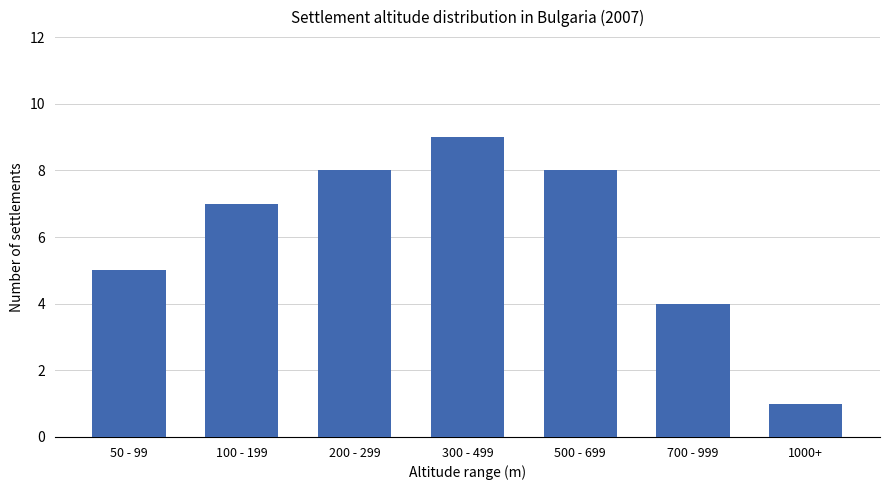

What value does the data have at 100 - 199?

7